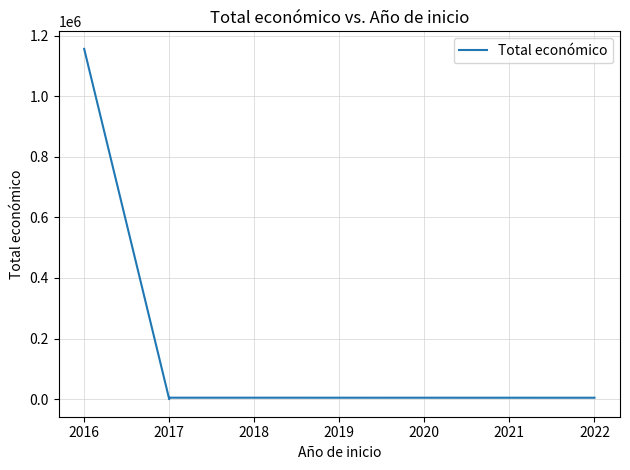

How many lines are shown in the chart?

1